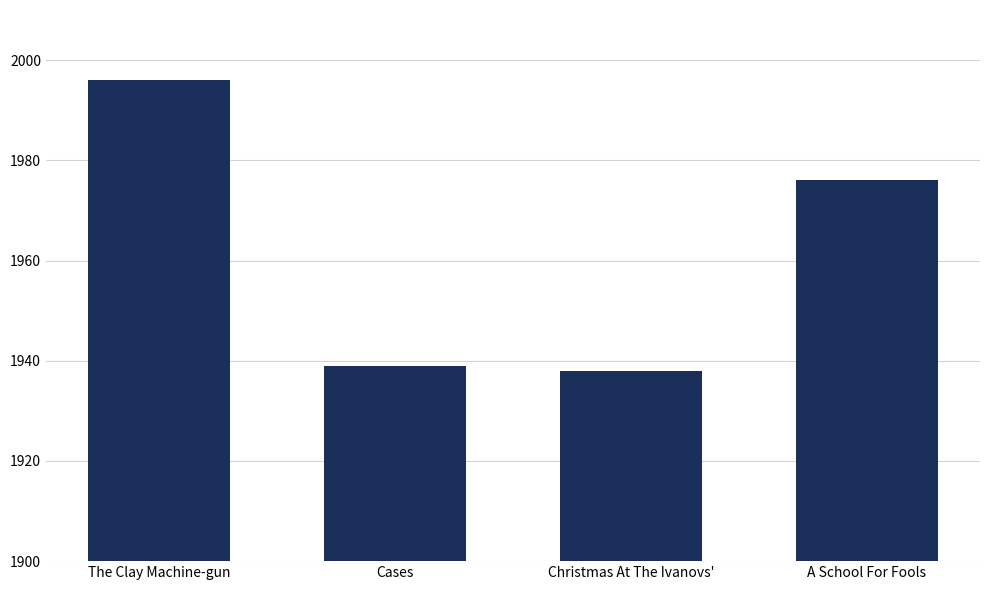

The chart shows a value of 794 at A School For Fools. True or false?

False